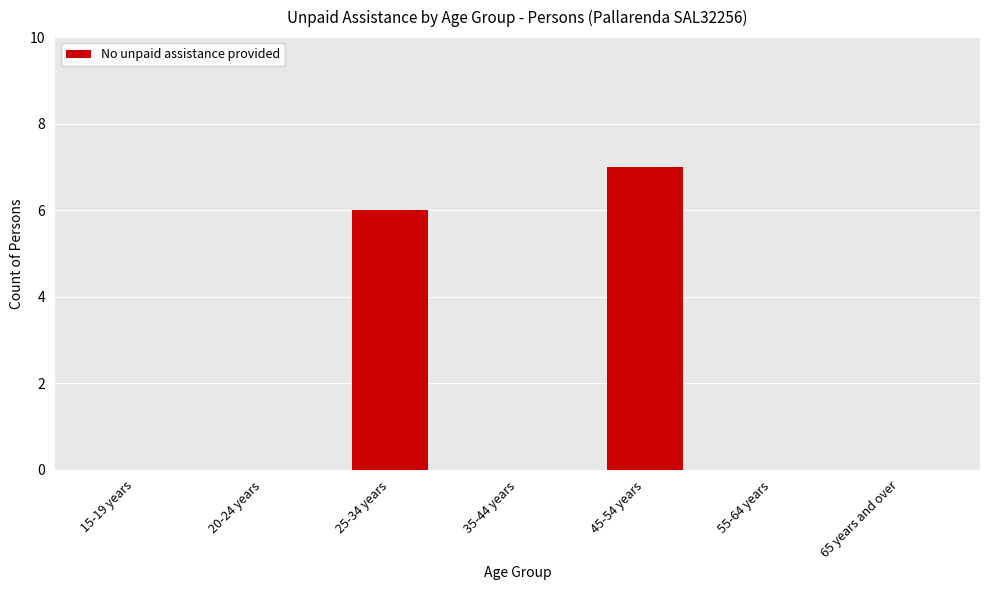

At which category does the chart reach its peak across all series?

45-54 years